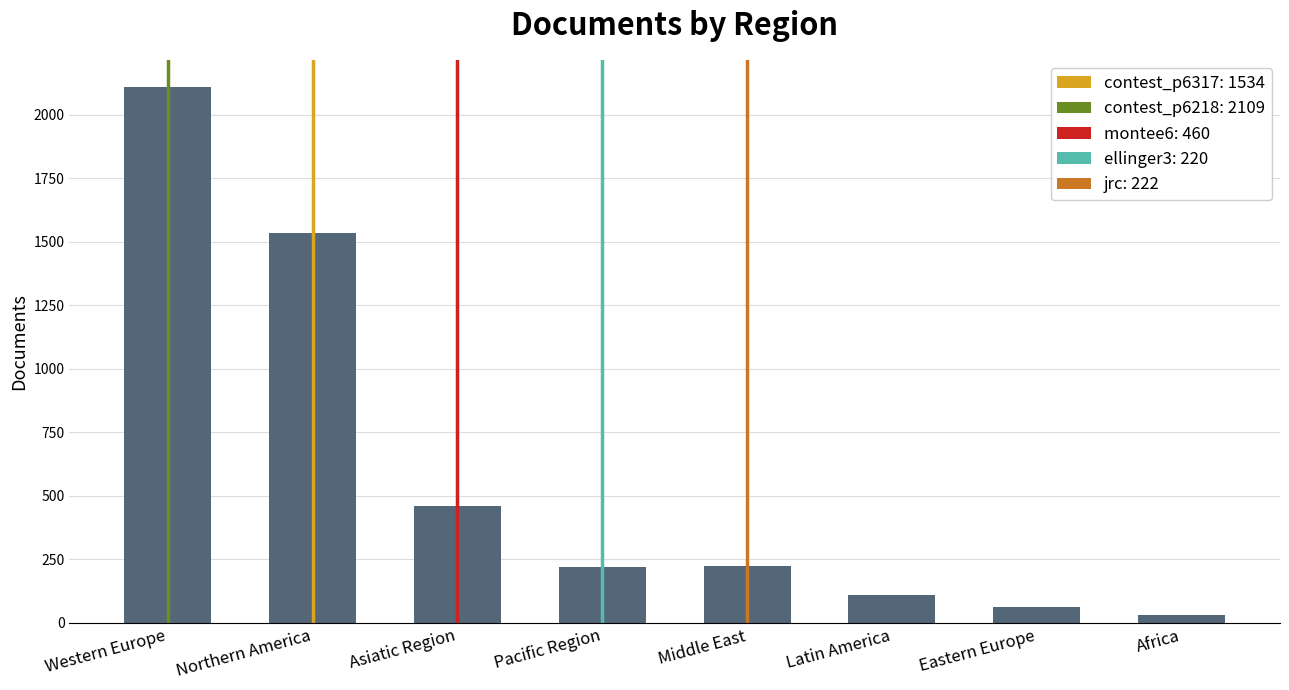

What is the maximum value shown in the chart?

2109